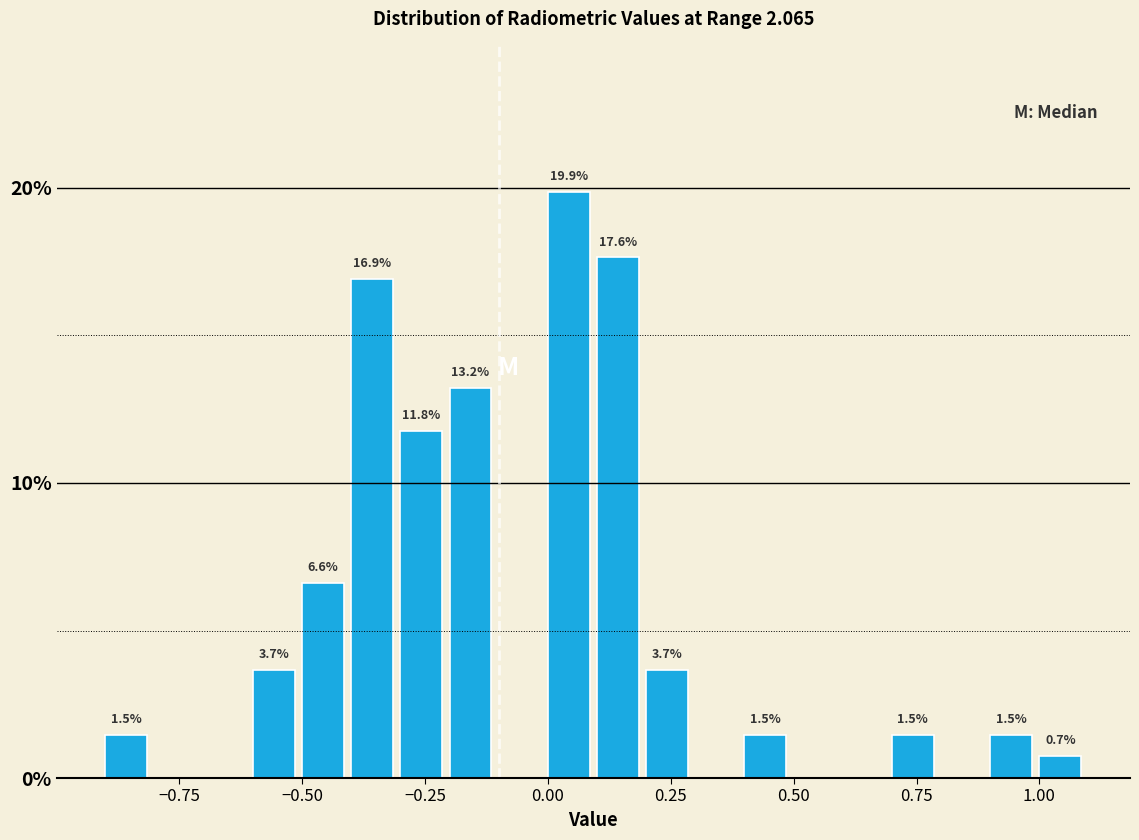

Read against the x-axis, roughly where is the centre of the tallest bar?

0.05